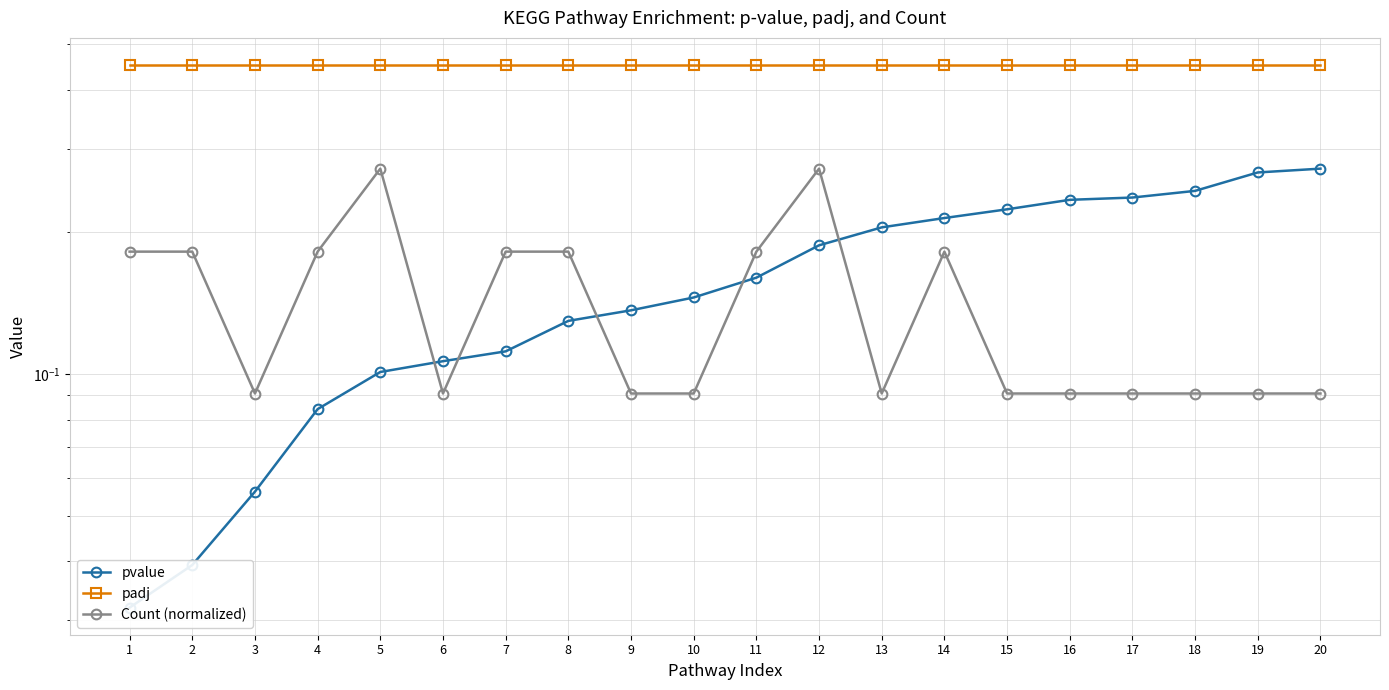

True or false: padj has a value of 0.5 at 7.

True